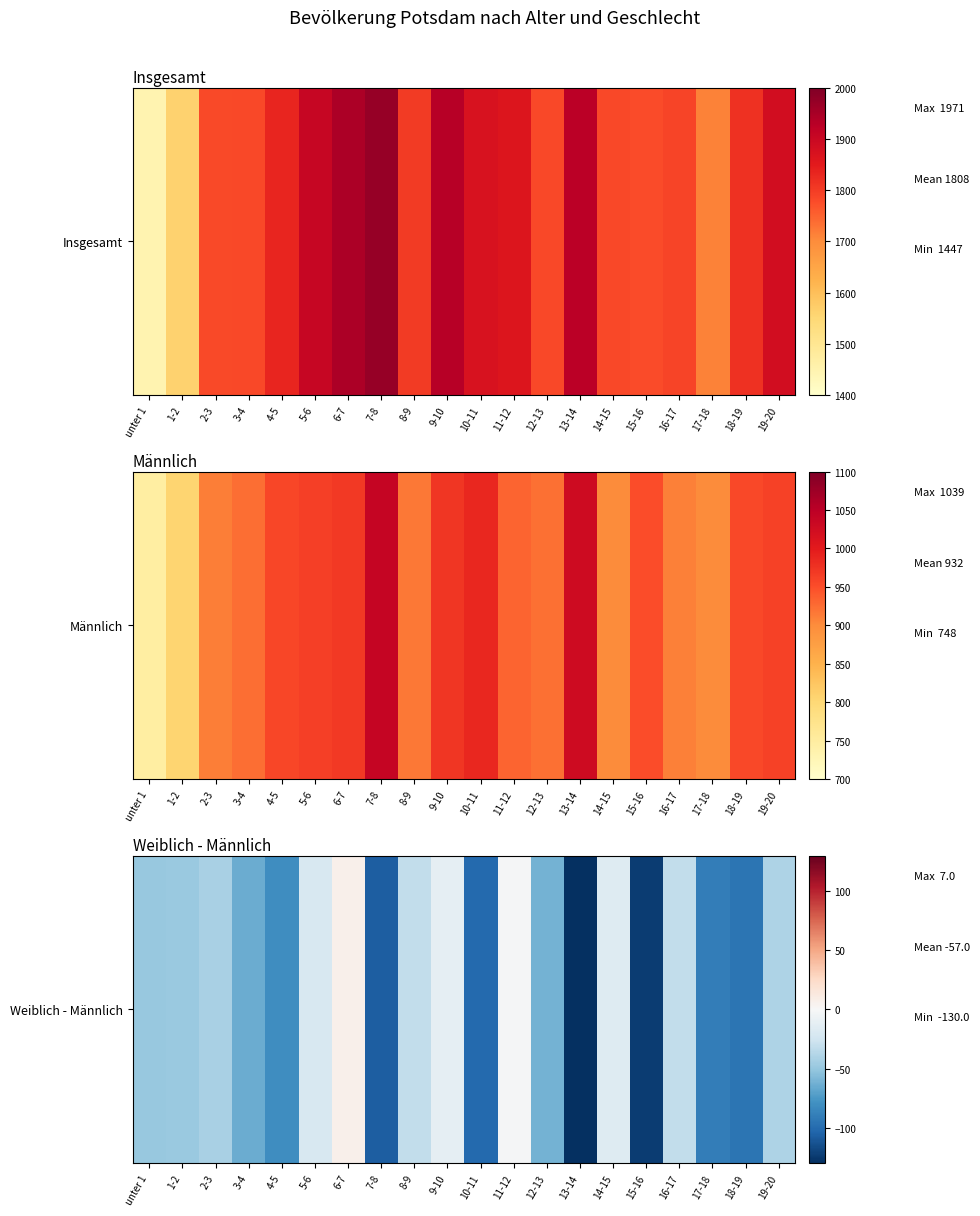

Reading left to right, what are all the values shown in this chart?

unter 1=-49	1-2=-48	2-3=-42	3-4=-65	4-5=-81	5-6=-21	6-7=7	7-8=-107	8-9=-32	9-10=-12	10-11=-101	11-12=-2	12-13=-61	13-14=-130	14-15=-17	15-16=-123	16-17=-32	17-18=-90	18-19=-95	19-20=-40